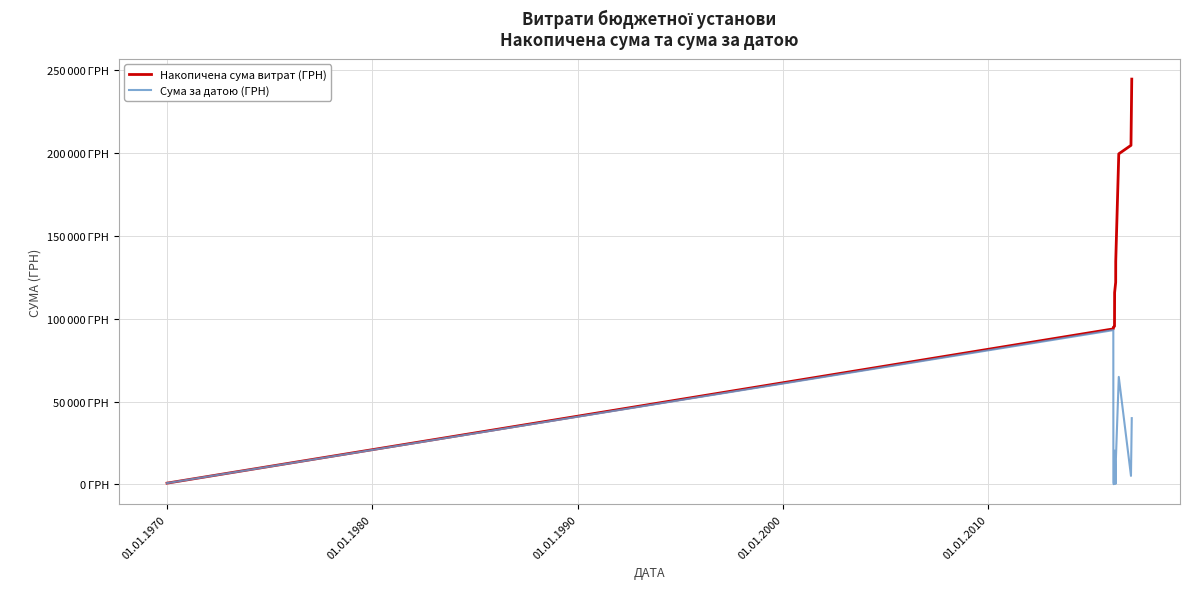

Is this an area chart (filled region under the line)?

No